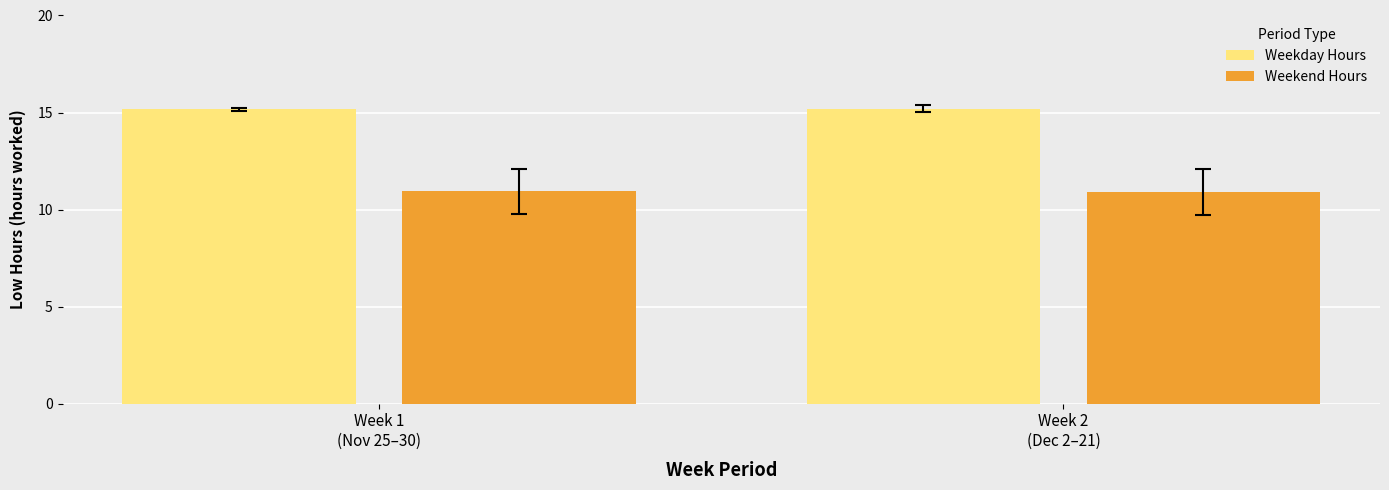

What is the average value of the Weekday Hours series?

15.2